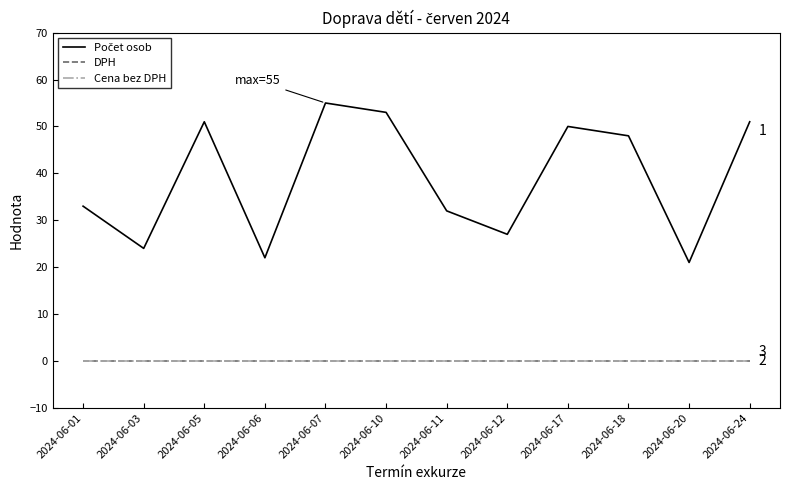

Is the value of Cena bez DPH at 2024-06-18 greater than the value of Počet osob at 2024-06-24?

No